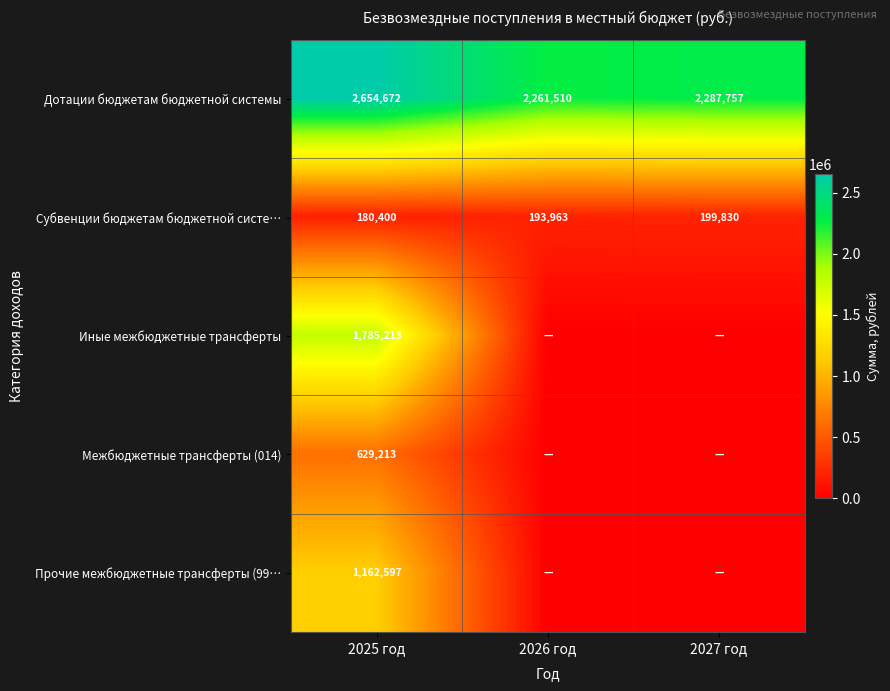

List the labels in order of Субвенции бюджетам бюджетной систе… value, largest first.

2027 год, 2026 год, 2025 год